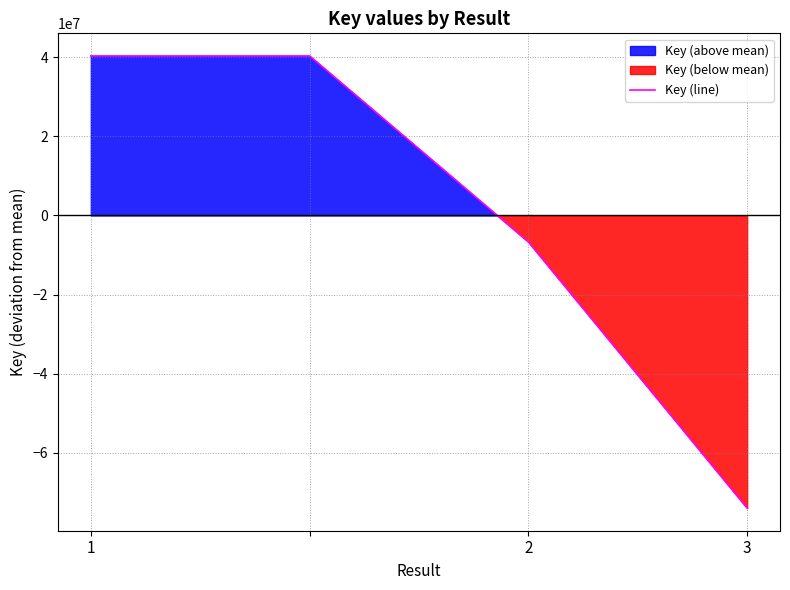

What is the difference between the maximum and minimum values?

114392517.0